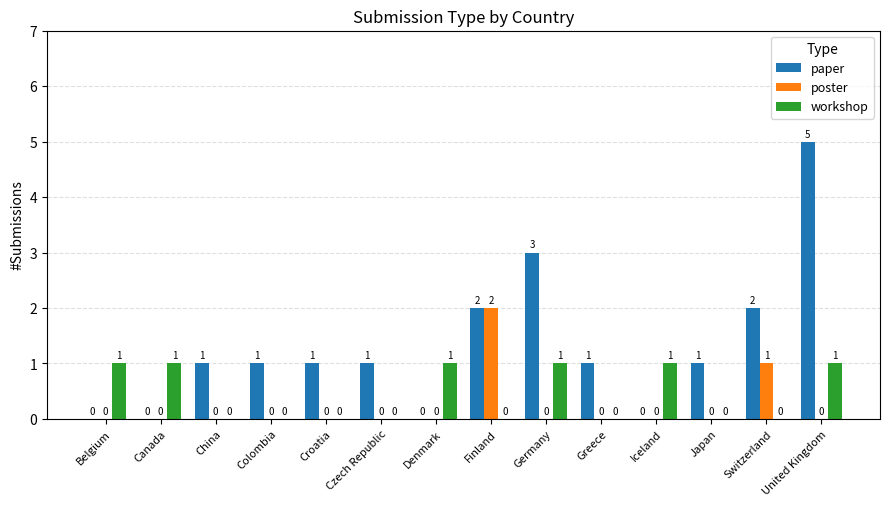

What is the sum of all workshop values?

6